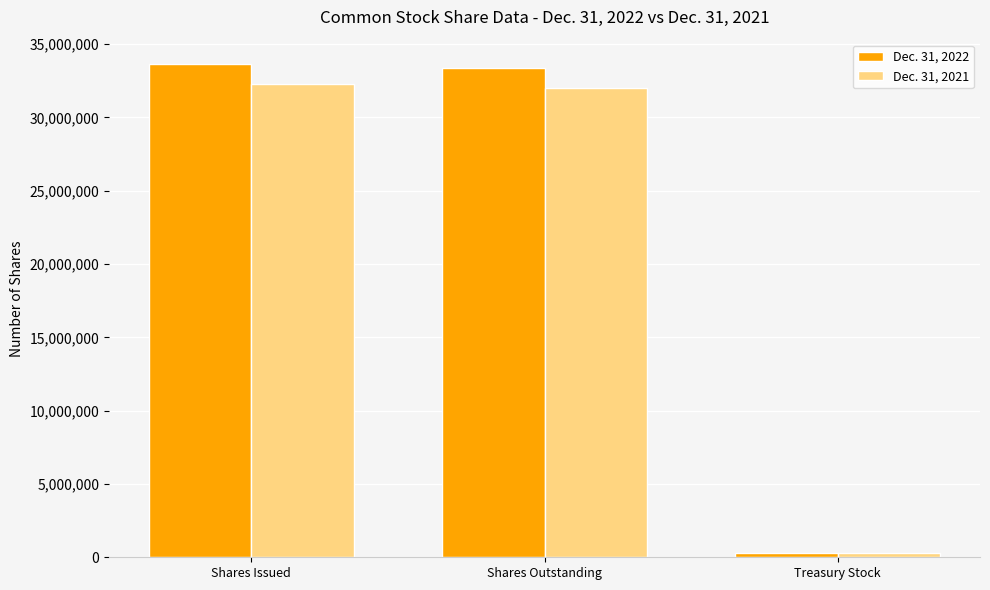

Are the bars grouped side by side (vs. stacked)?

Yes